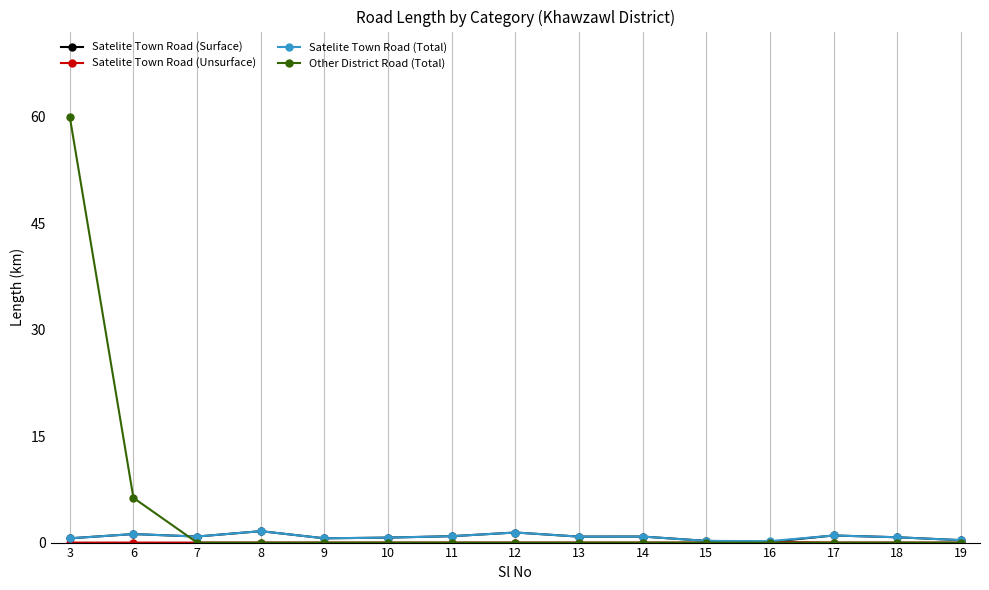

How many data points does each series have?

15